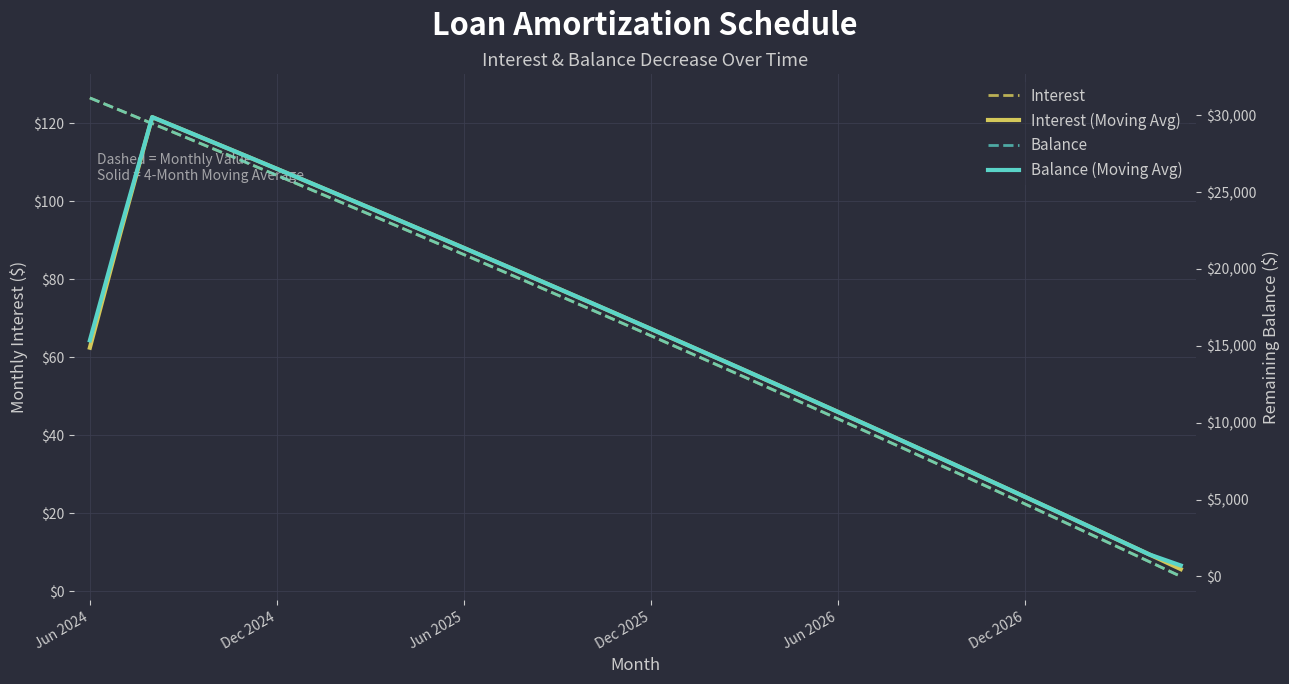

What is the sum of all Interest (Moving Avg) values?

2358.1